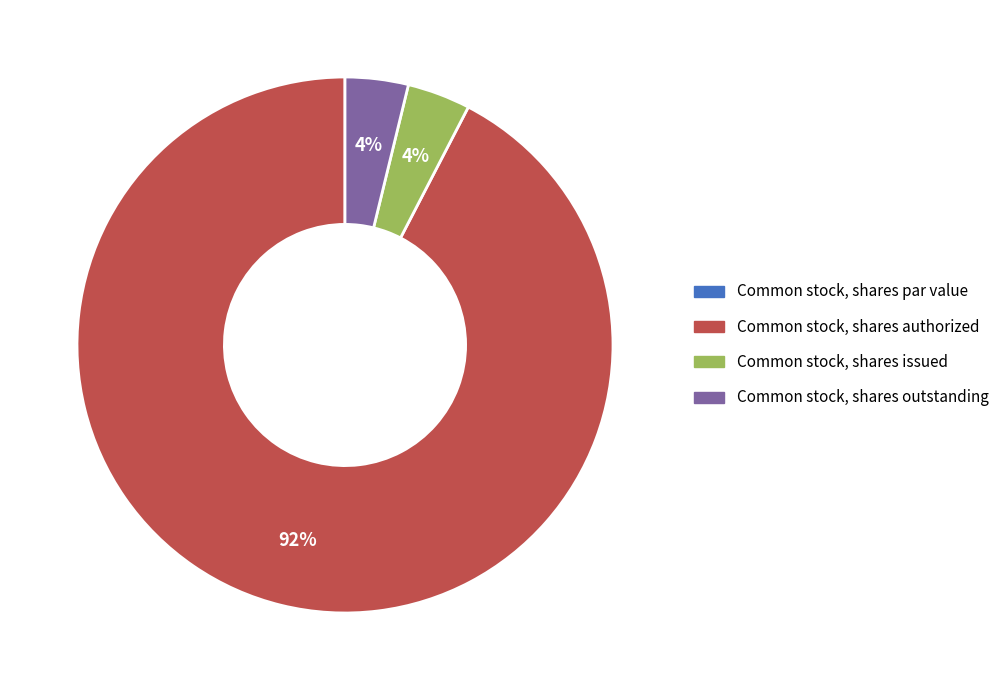

To the nearest percent, what percentage of the pie is Common stock, shares outstanding?

4%